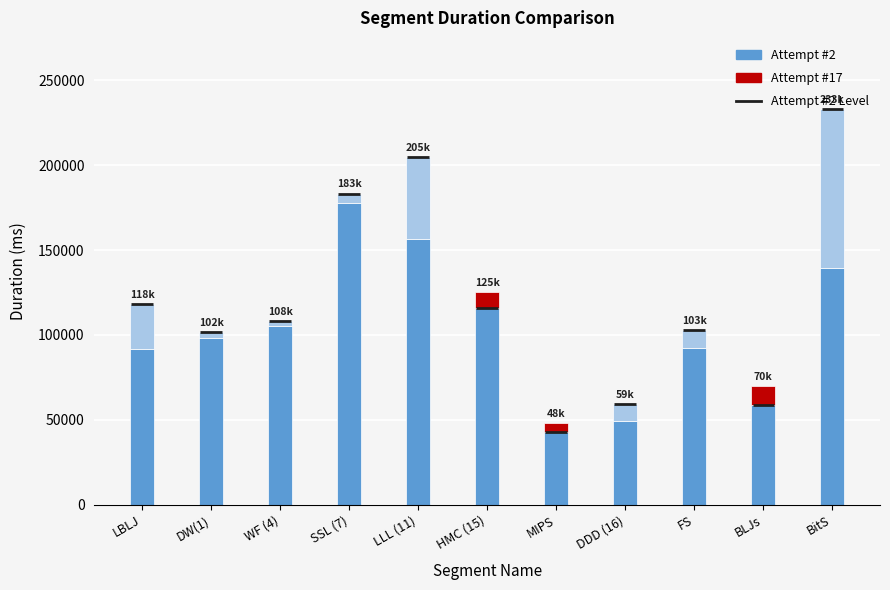

At which category is the sum across all series the highest?

BitS